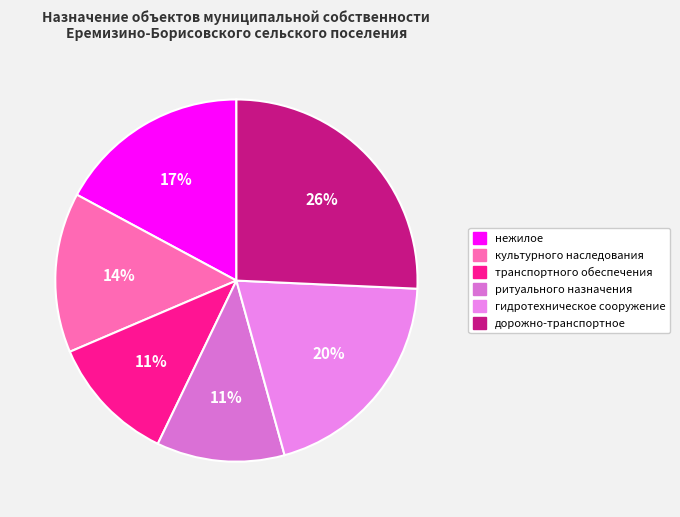

Which slice is the largest?

дорожно-транспортное